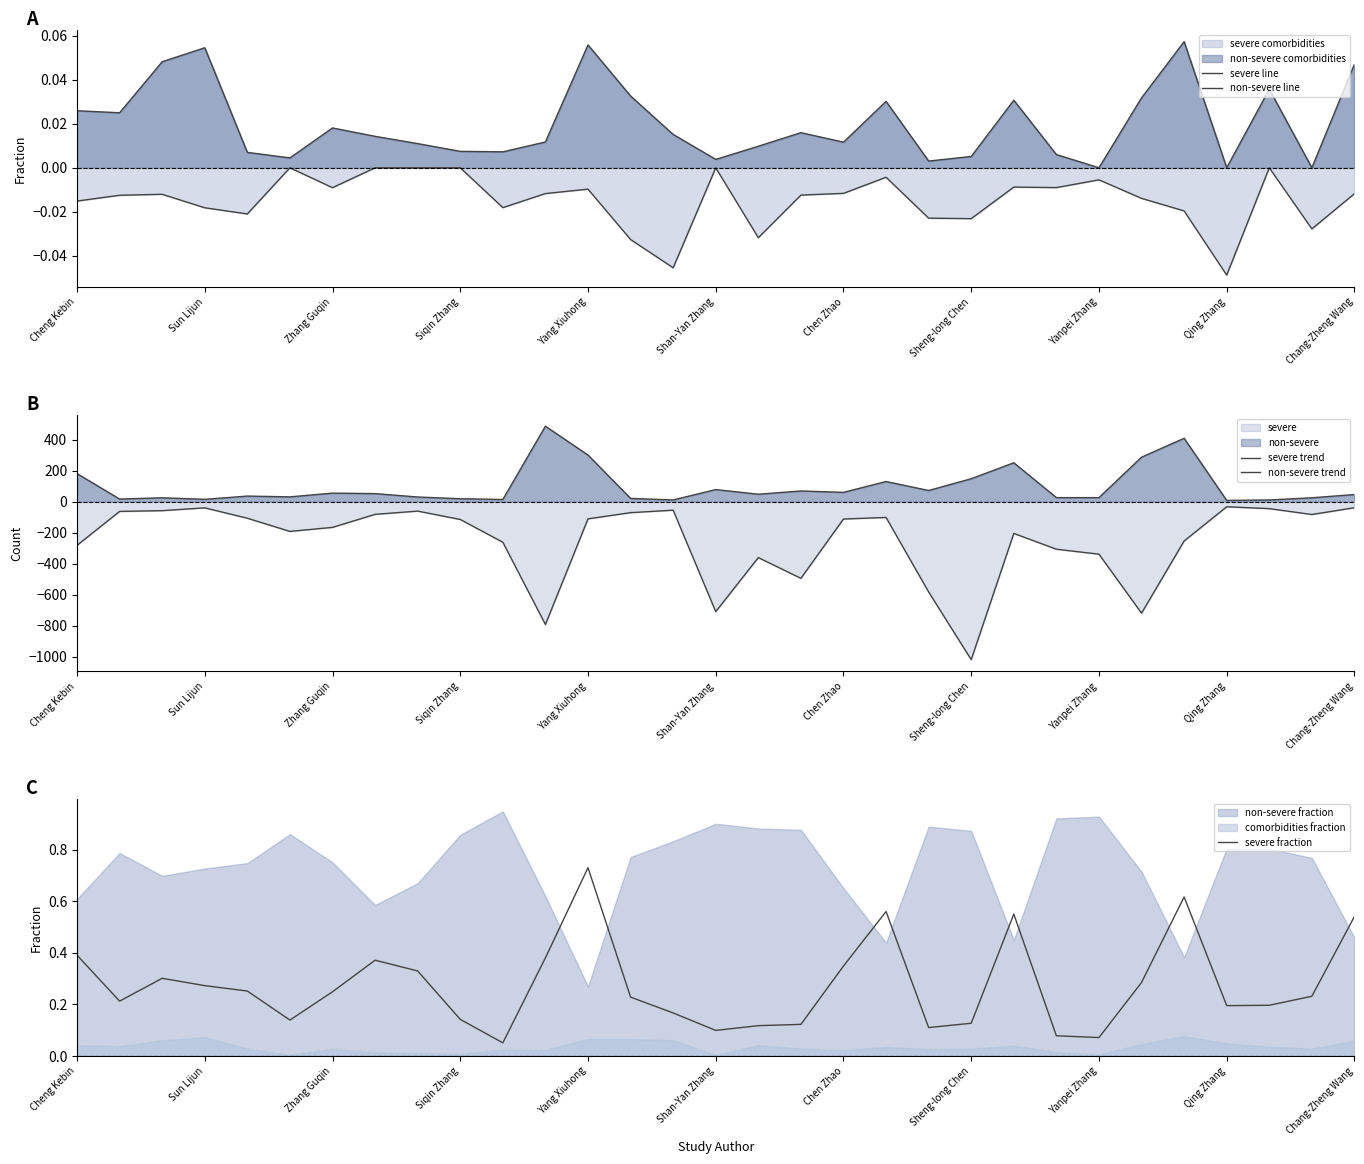

The value of severe fraction at Chang-Zheng Wang is 0.4. True or false?

False